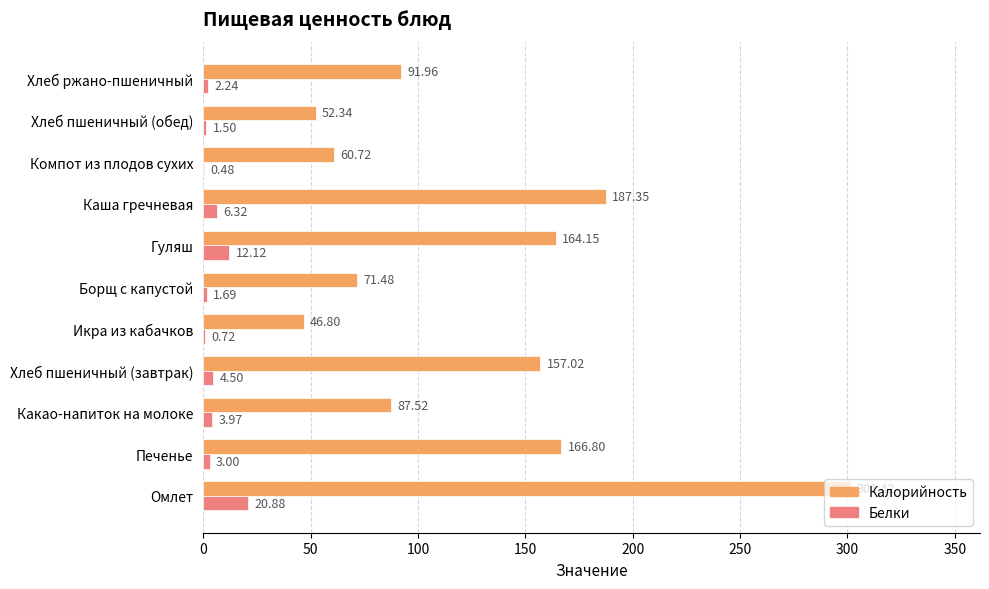

What is the sum of the Белки values at Печенье and Гуляш?

15.1